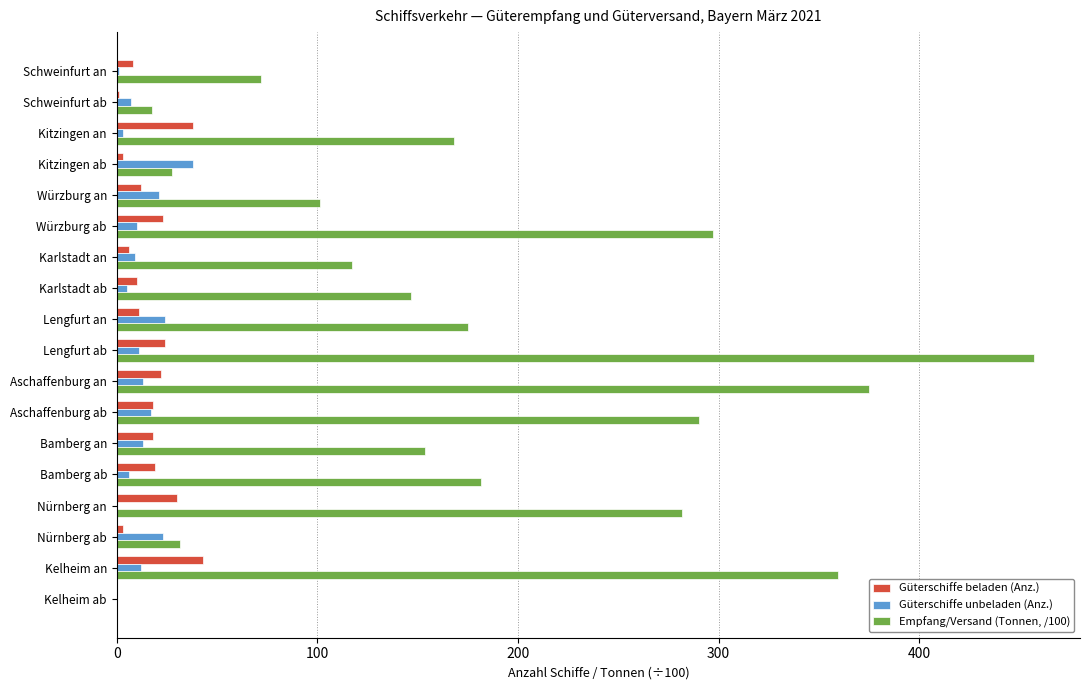

The Empfang/Versand (Tonnen, /100) series shows 567.7 at Kelheim an. True or false?

False